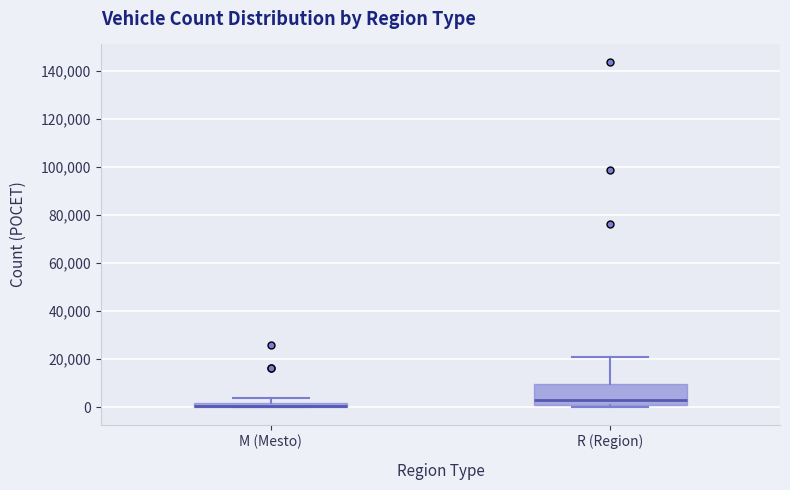

Where does the upper whisker of the box for M (Mesto) end on the y-axis? The values are not printed on the chart, so give them approximately, as read against the axis.

4000